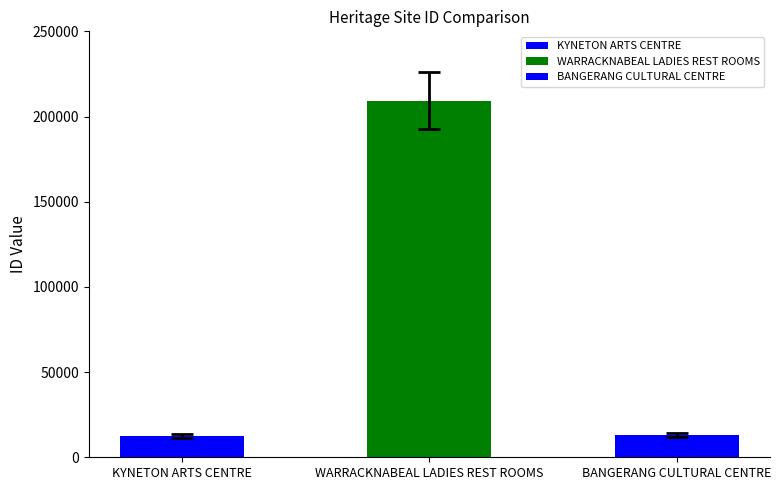

What is the sum of all values?

234751